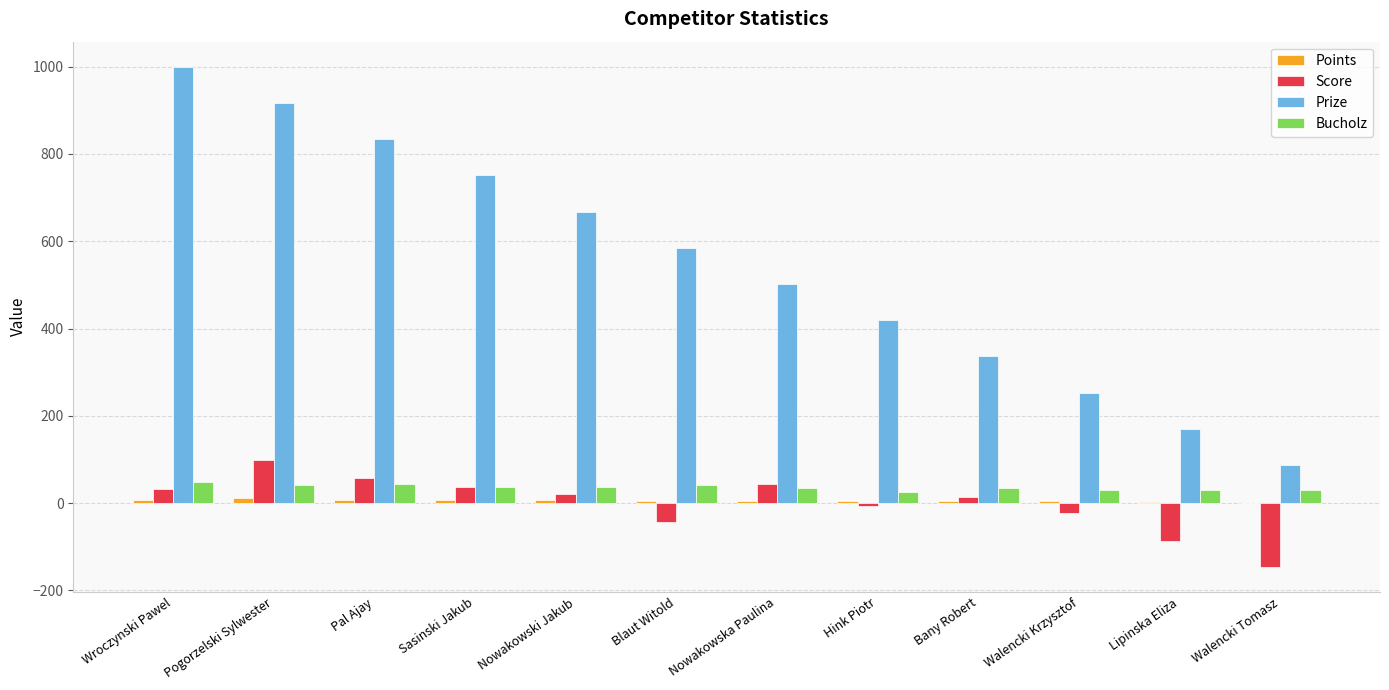

What is the sum of all Prize values?

6522